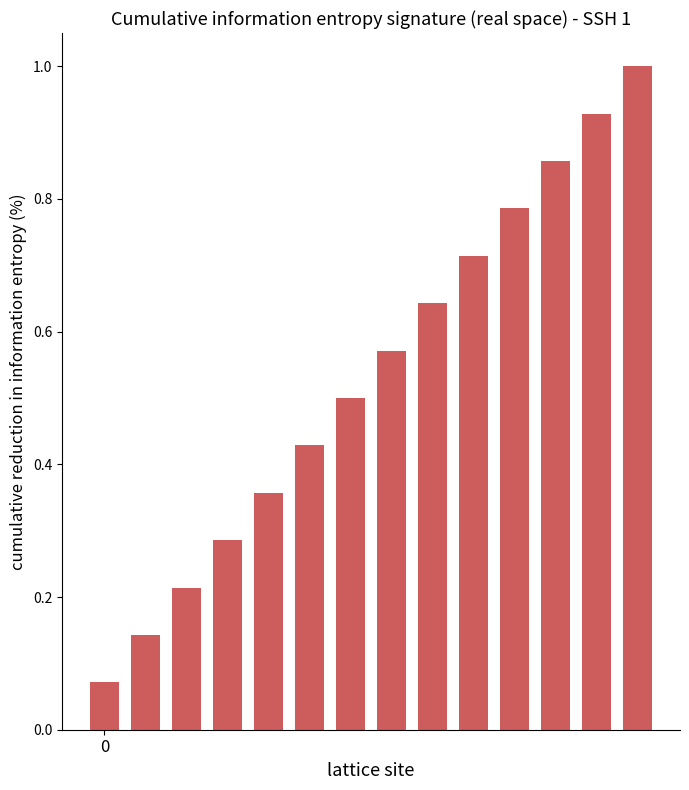

What is the sum of all values?

7.5